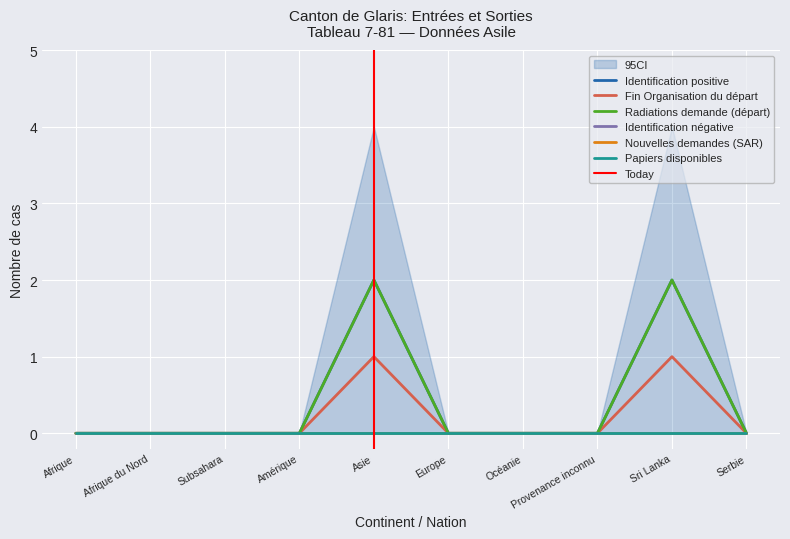

Between Afrique and Subsahara, which is larger?

Afrique